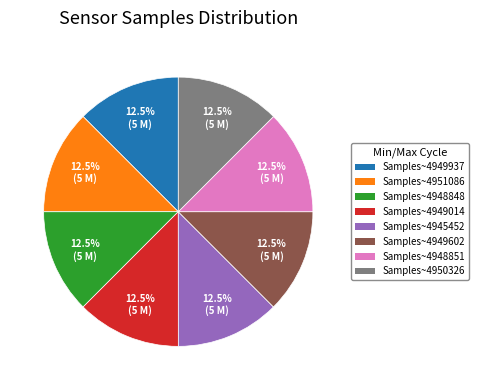

Is there a majority slice in this chart?

No